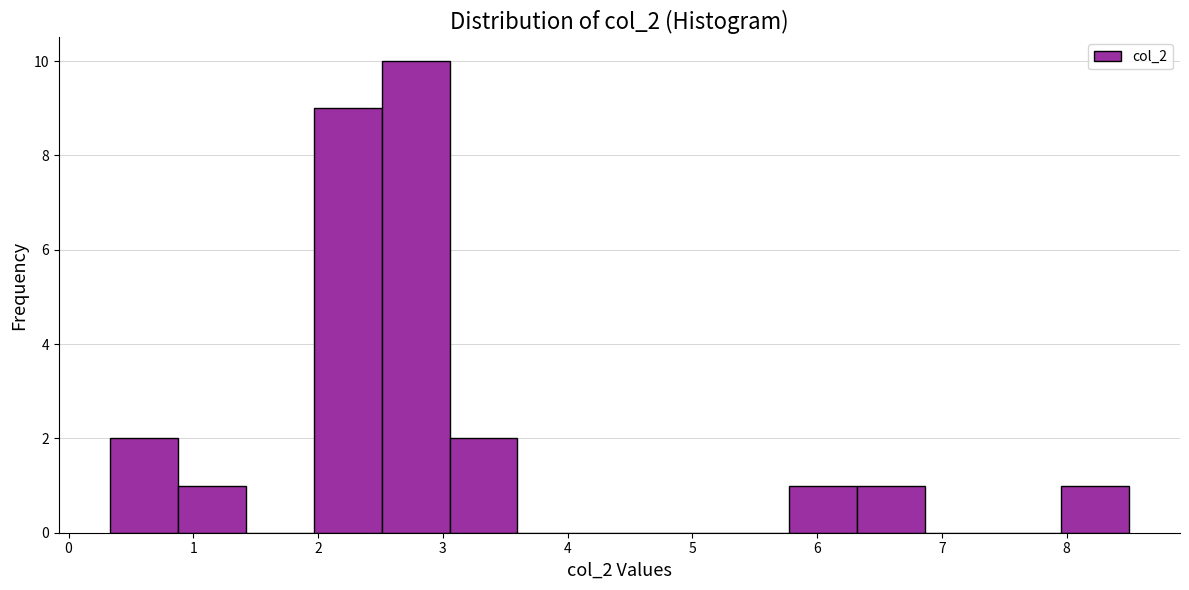

Reading left to right, transcribe this chart: for each bar, give the range it covers on the x-axis and its height. Neither the bar edges nor the heights are printed on the chart, so give them approximately, as read against the axes.

0.3 to 0.9: 2
0.9 to 1.4: 1
1.4 to 2.0: 0
2.0 to 2.5: 9
2.5 to 3.1: 10
3.1 to 3.6: 2
3.6 to 4.1: 0
4.1 to 4.7: 0
4.7 to 5.2: 0
5.2 to 5.8: 0
5.8 to 6.3: 1
6.3 to 6.9: 1
6.9 to 7.4: 0
7.4 to 8.0: 0
8.0 to 8.5: 1